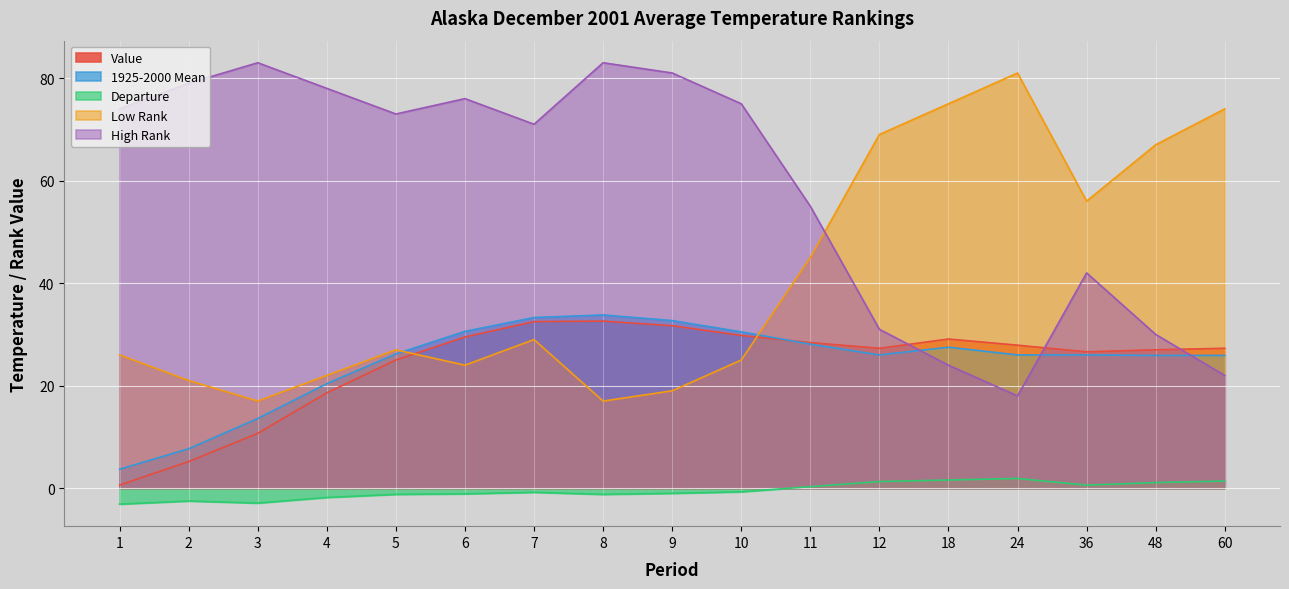

How many data points in Low Rank are above 27?

8